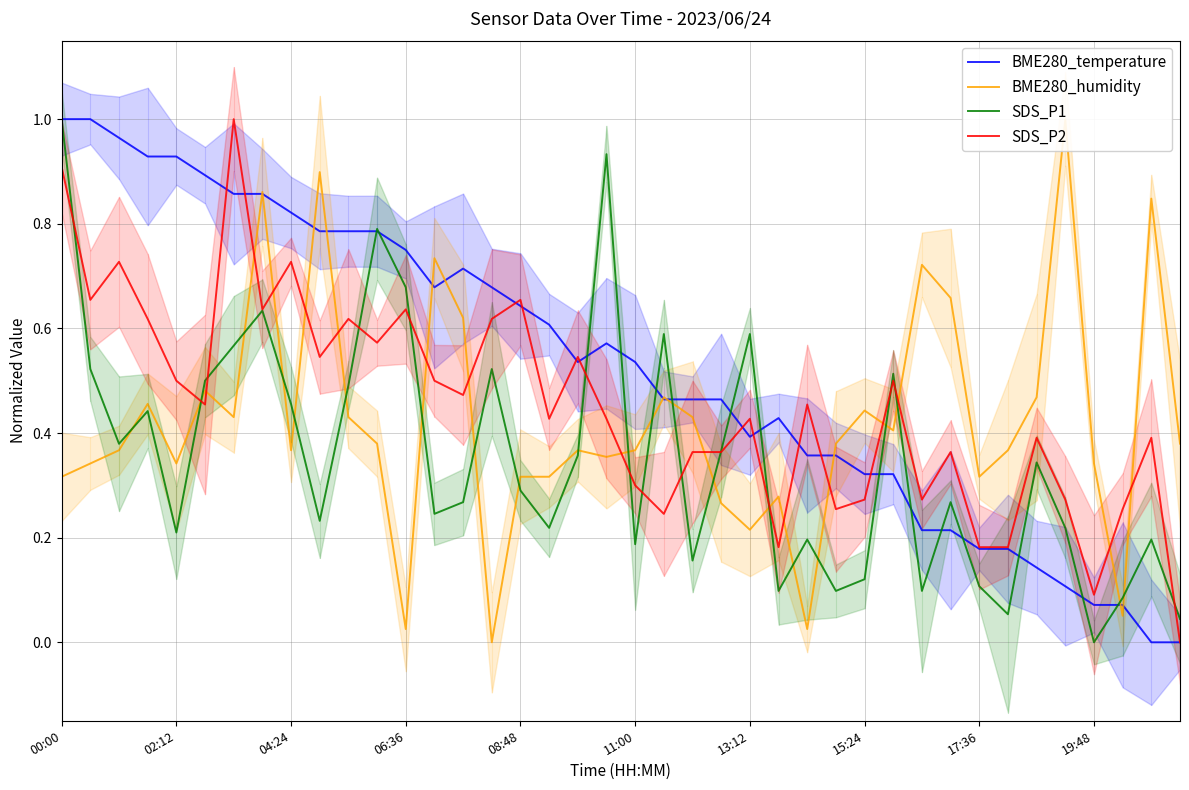

Is this an area chart (filled region under the line)?

No